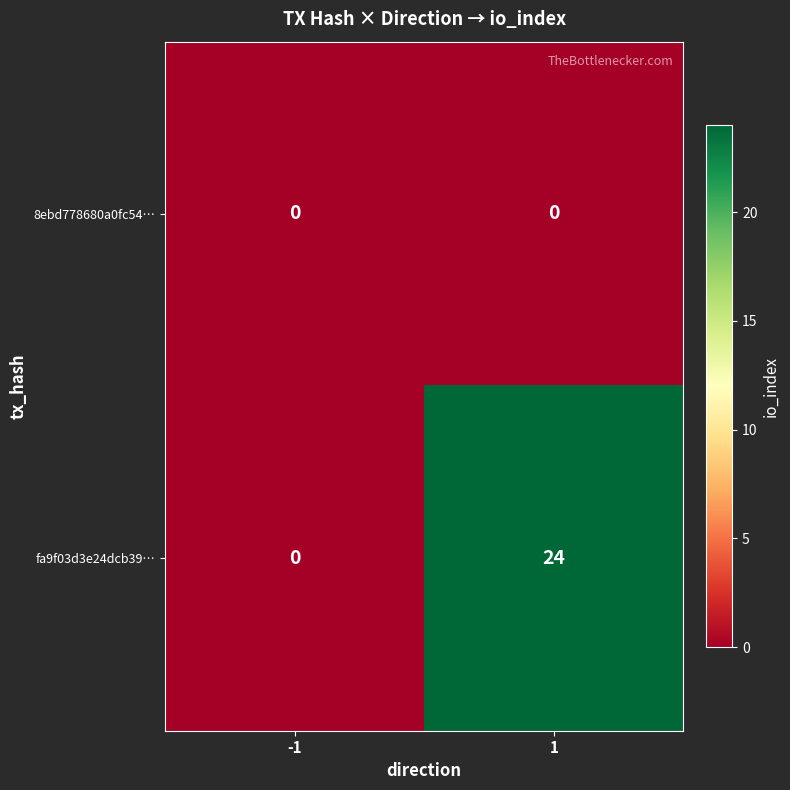

List the series in order of their overall mean, lowest first.

8ebd778680a0fc54…, fa9f03d3e24dcb39…